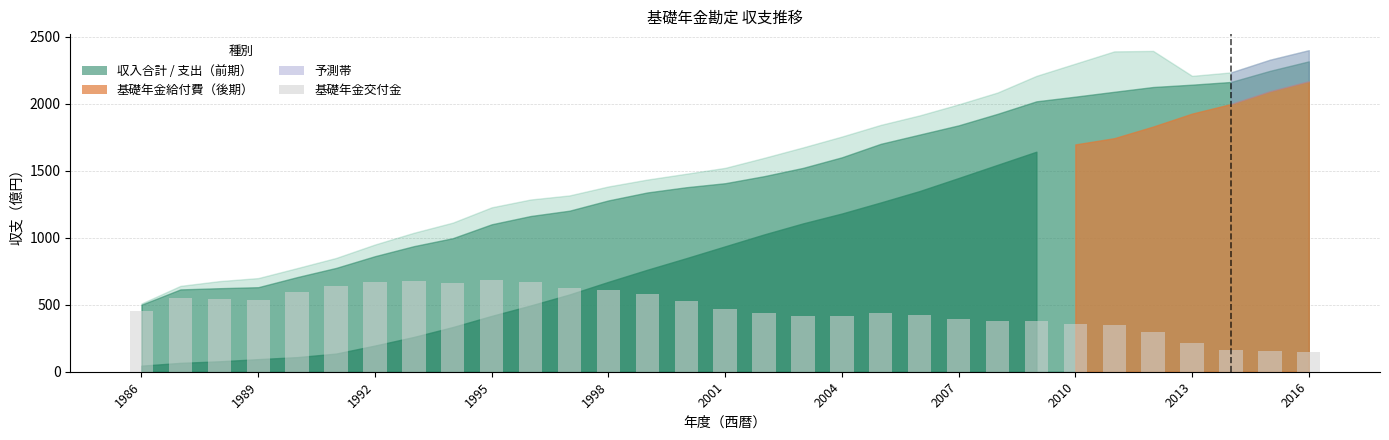

What is the average value?

466.2